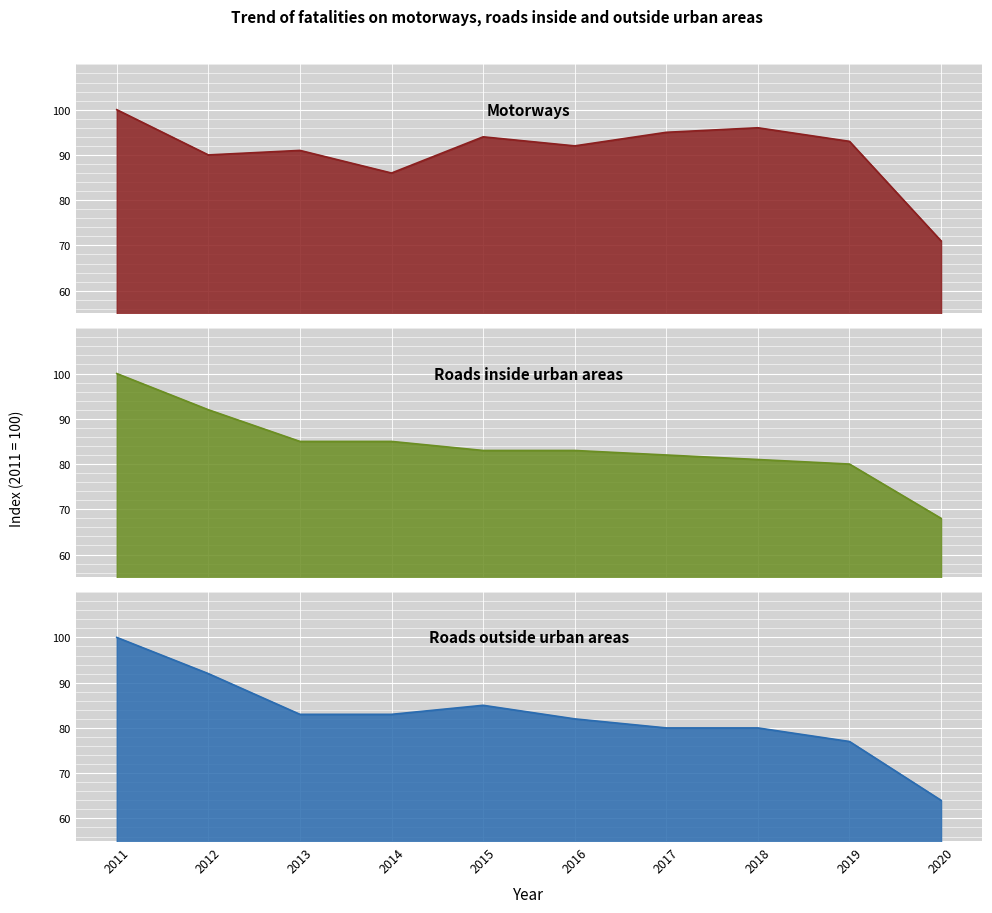

Between which two adjacent categories do Roads inside urban areas and Roads outside urban areas first intersect?

2014 and 2015